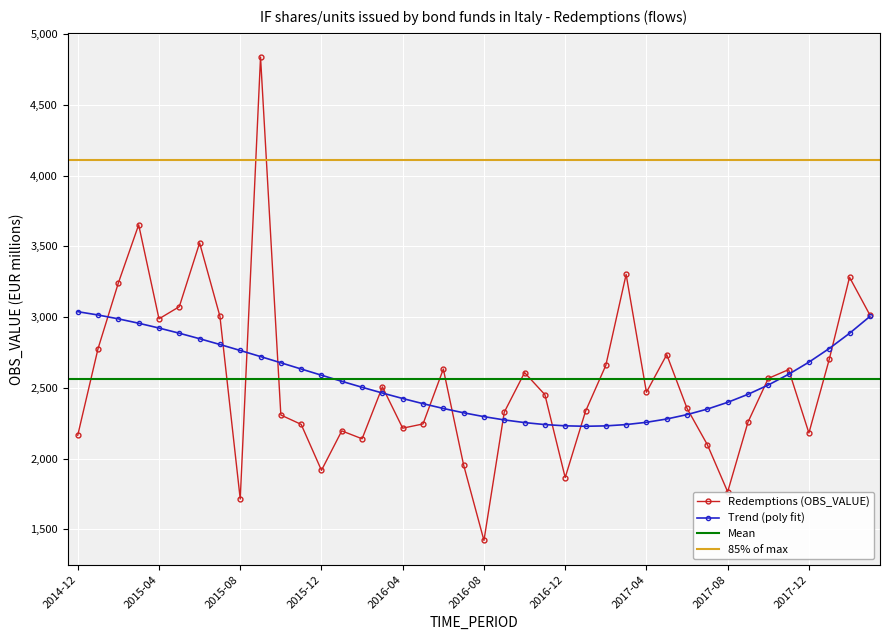

Reading left to right, what are all the values shown in this chart?

2014-12=2165	2015-01=2778	2015-02=3242	2015-03=3653	2015-04=2988	2015-05=3074	2015-06=3525	2015-07=3006	2015-08=1714	2015-09=4839	2015-10=2308	2015-11=2242	2015-12=1917	2016-01=2196	2016-02=2140	2016-03=2507	2016-04=2215	2016-05=2245	2016-06=2633	2016-07=1954	2016-08=1421	2016-09=2328	2016-10=2608	2016-11=2452	2016-12=1866	2017-01=2334	2017-02=2659	2017-03=3302	2017-04=2469	2017-05=2735	2017-06=2355	2017-07=2098	2017-08=1765	2017-09=2258	2017-10=2567	2017-11=2629	2017-12=2181	2018-01=2701	2018-02=3282	2018-03=3016